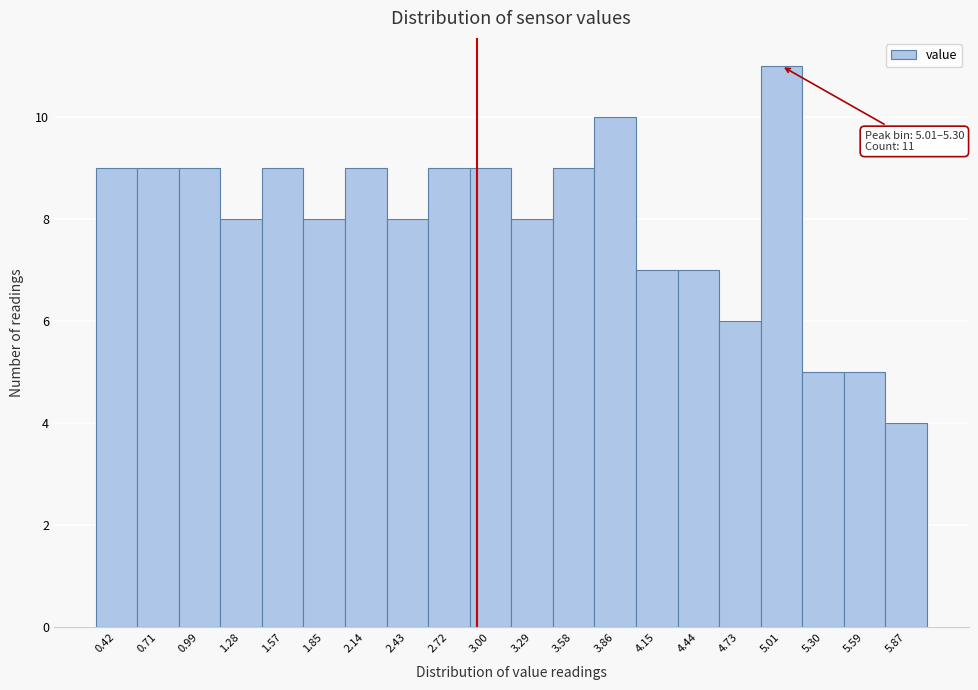

Reading left to right, extract all data points from this chart.

0.42=9	0.71=9	0.99=9	1.28=8	1.57=9	1.85=8	2.14=9	2.43=8	2.72=9	3.00=9	3.29=8	3.58=9	3.86=10	4.15=7	4.44=7	4.73=6	5.01=11	5.30=5	5.59=5	5.87=4